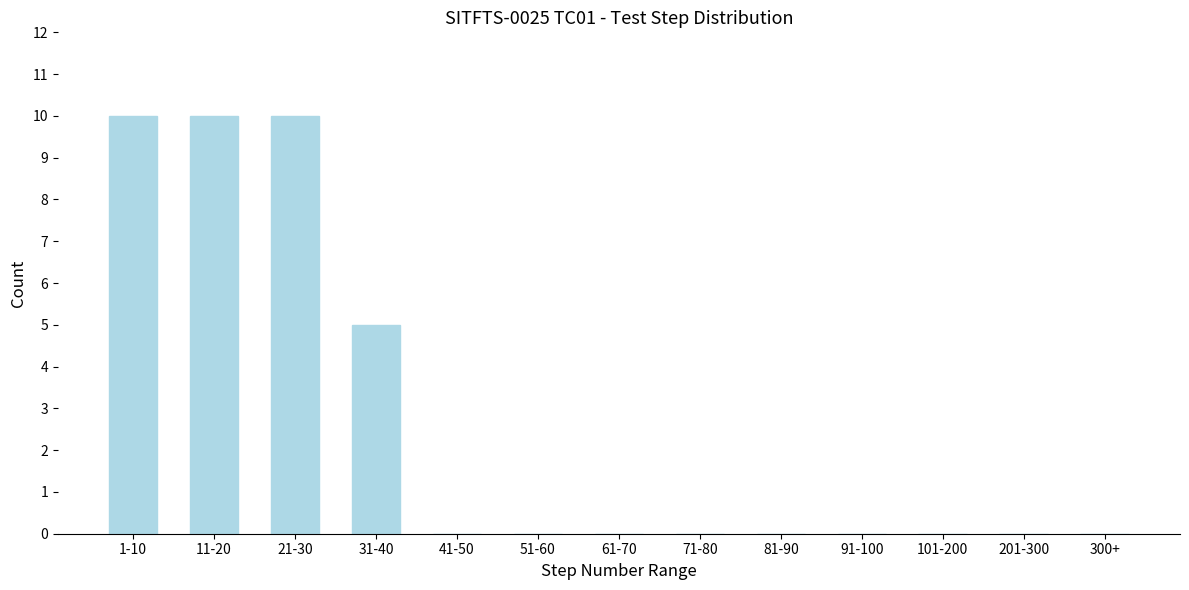

Reading left to right, extract all data points from this chart.

1-10=10	11-20=10	21-30=10	31-40=5	41-50=0	51-60=0	61-70=0	71-80=0	81-90=0	91-100=0	101-200=0	201-300=0	300+=0